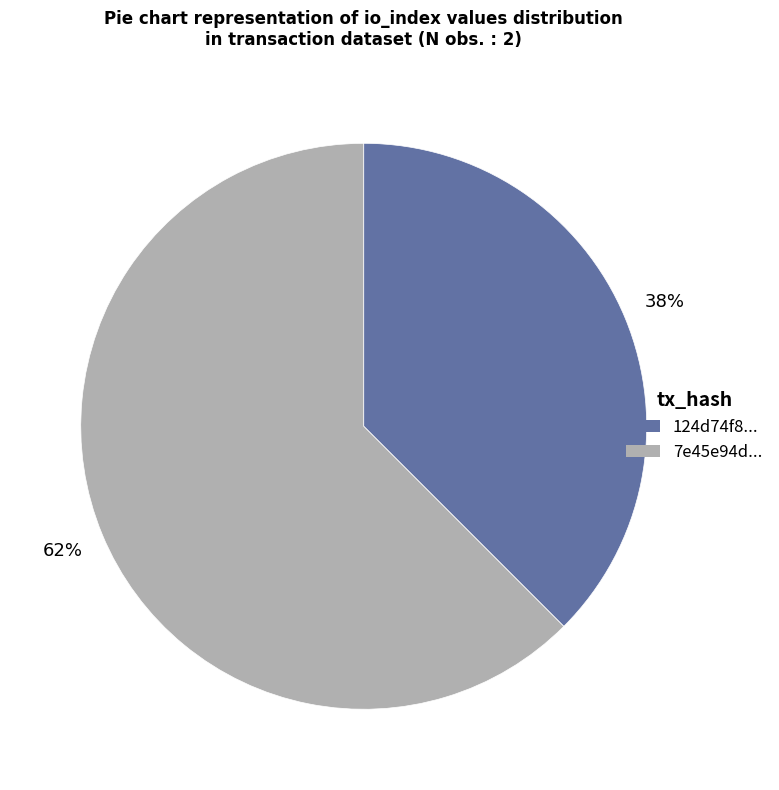

To the nearest percent, what is the average slice percentage?

50%